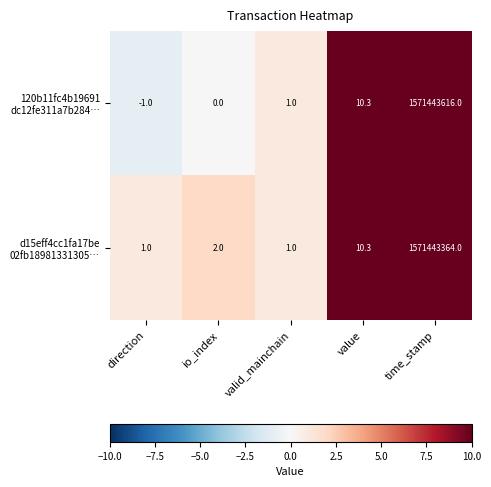

What is the spread (max minus min) of values at time_stamp?

252.0